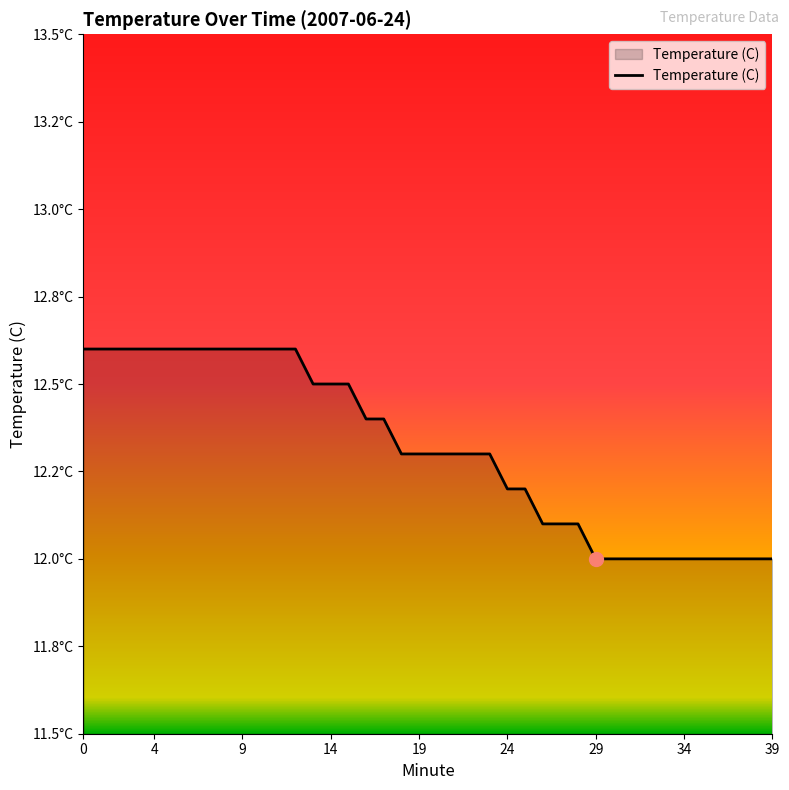

Does the chart display data point markers on the line(s)?

No